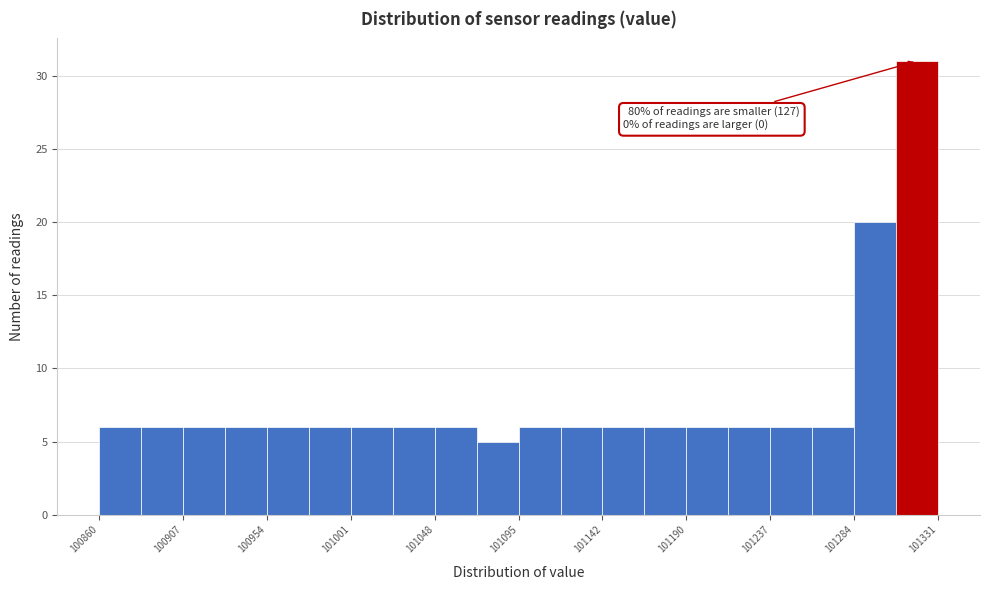

Which range on the x-axis has the tallest bar?

101310 to 101330